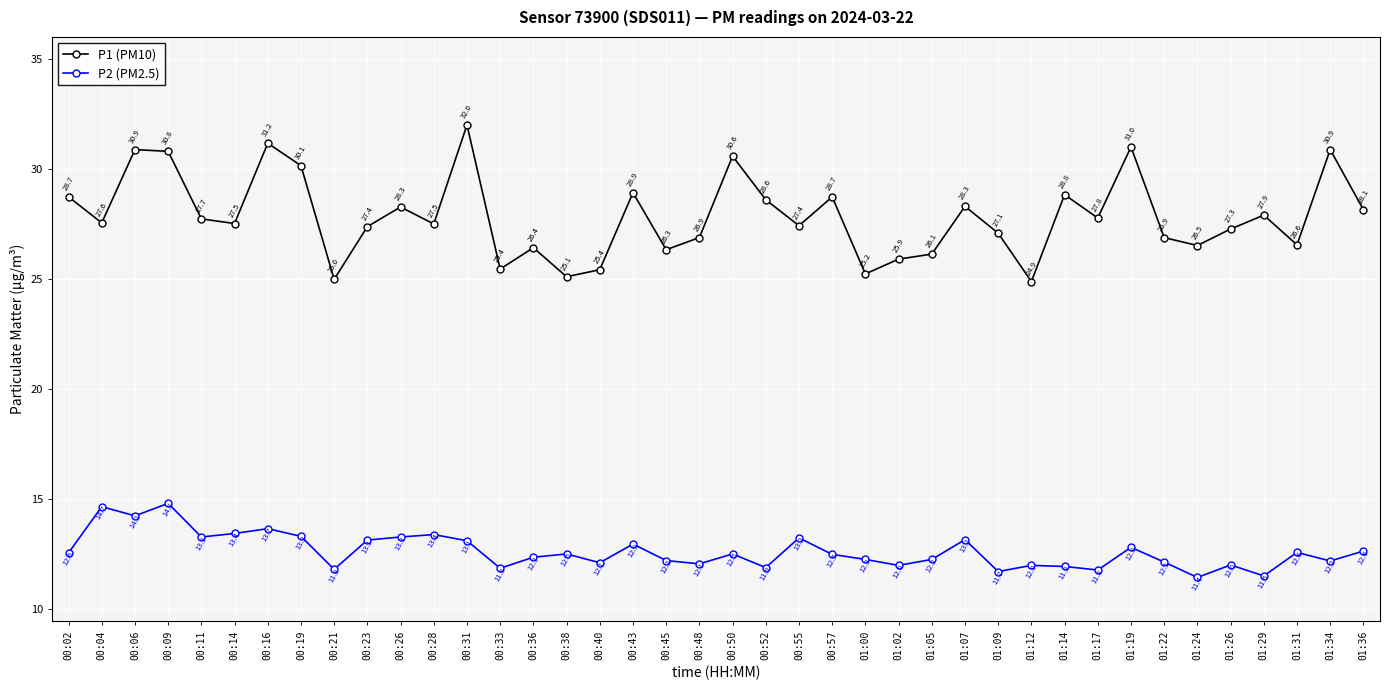

Which series has the largest range (max minus min)?

P1 (PM10)